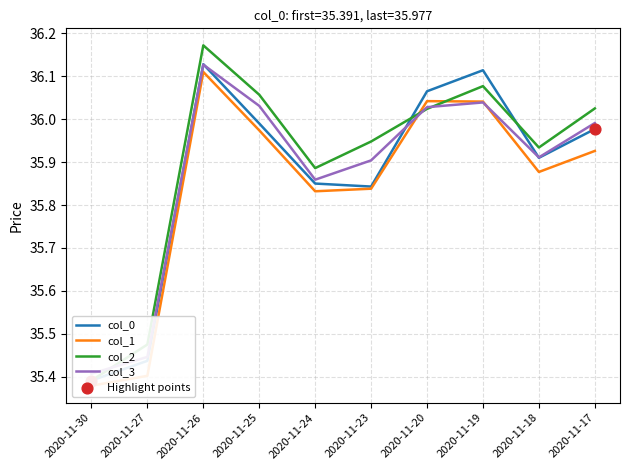

Which series reaches the maximum Y coordinate?

col_2